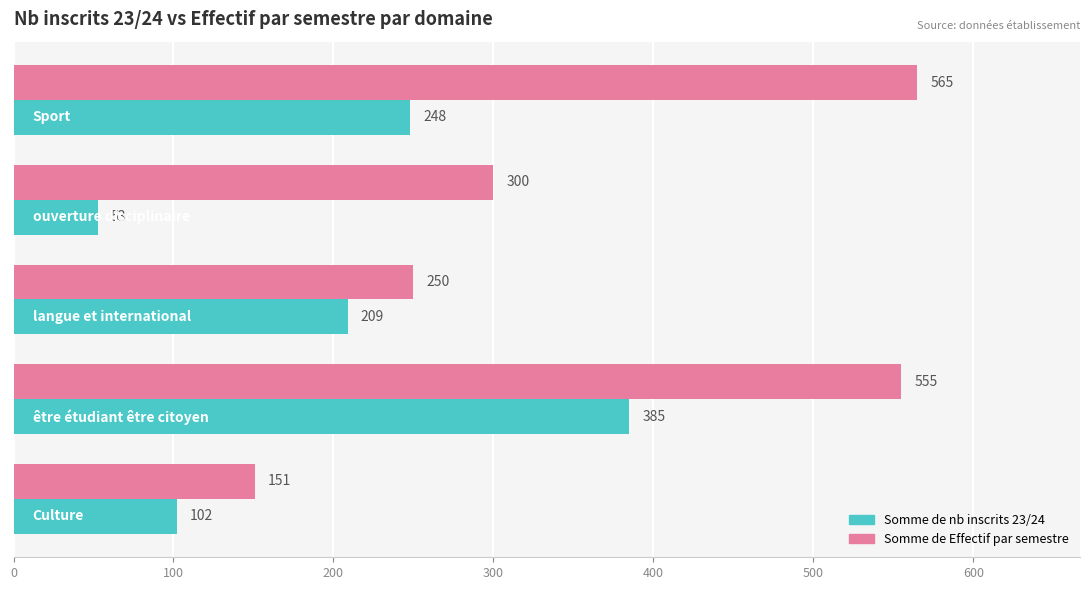

Count the Somme de nb inscrits 23/24 values in the range 102 to 248.

3